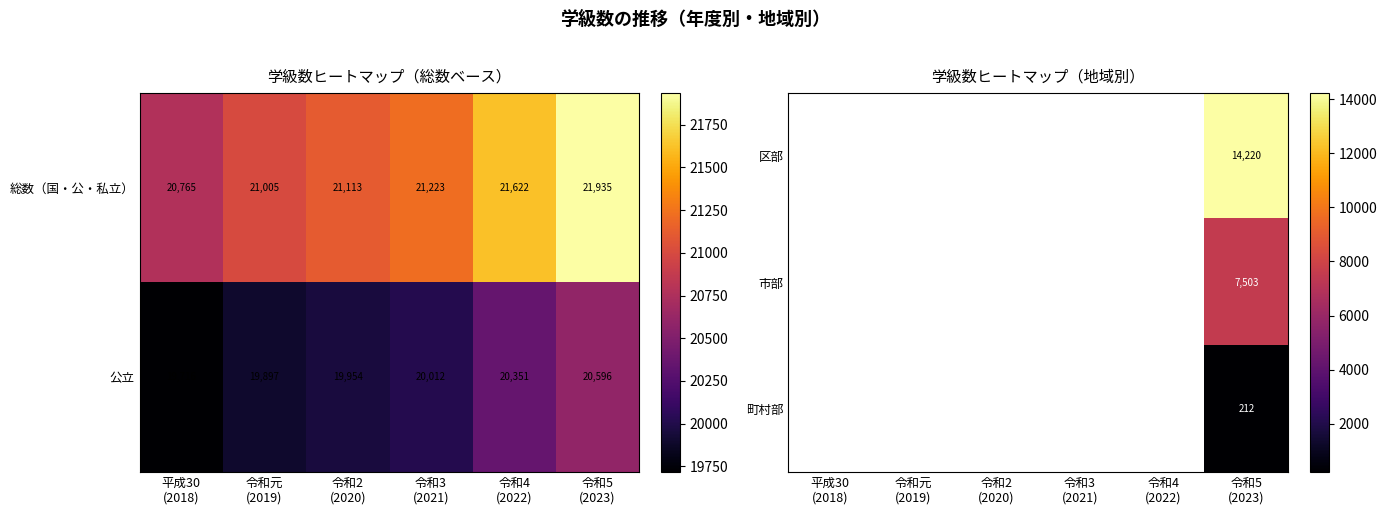

How many data points does each series have?

6